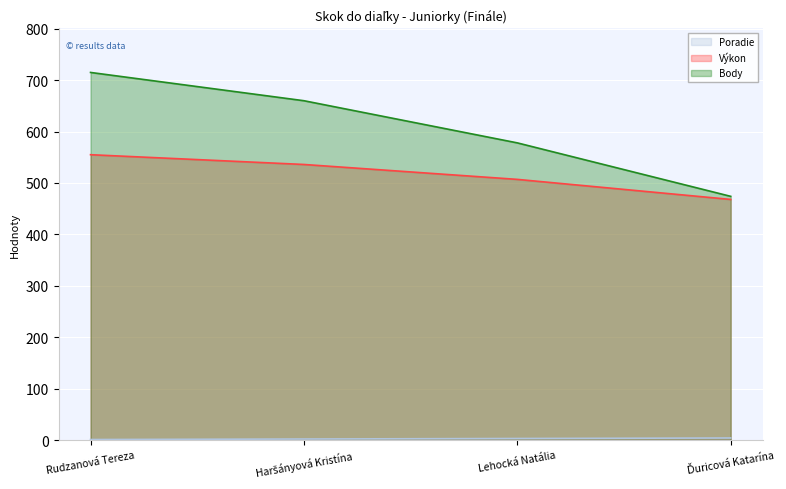

Read the Výkon value at Ďuricová Katarína, to the nearest 10.

470